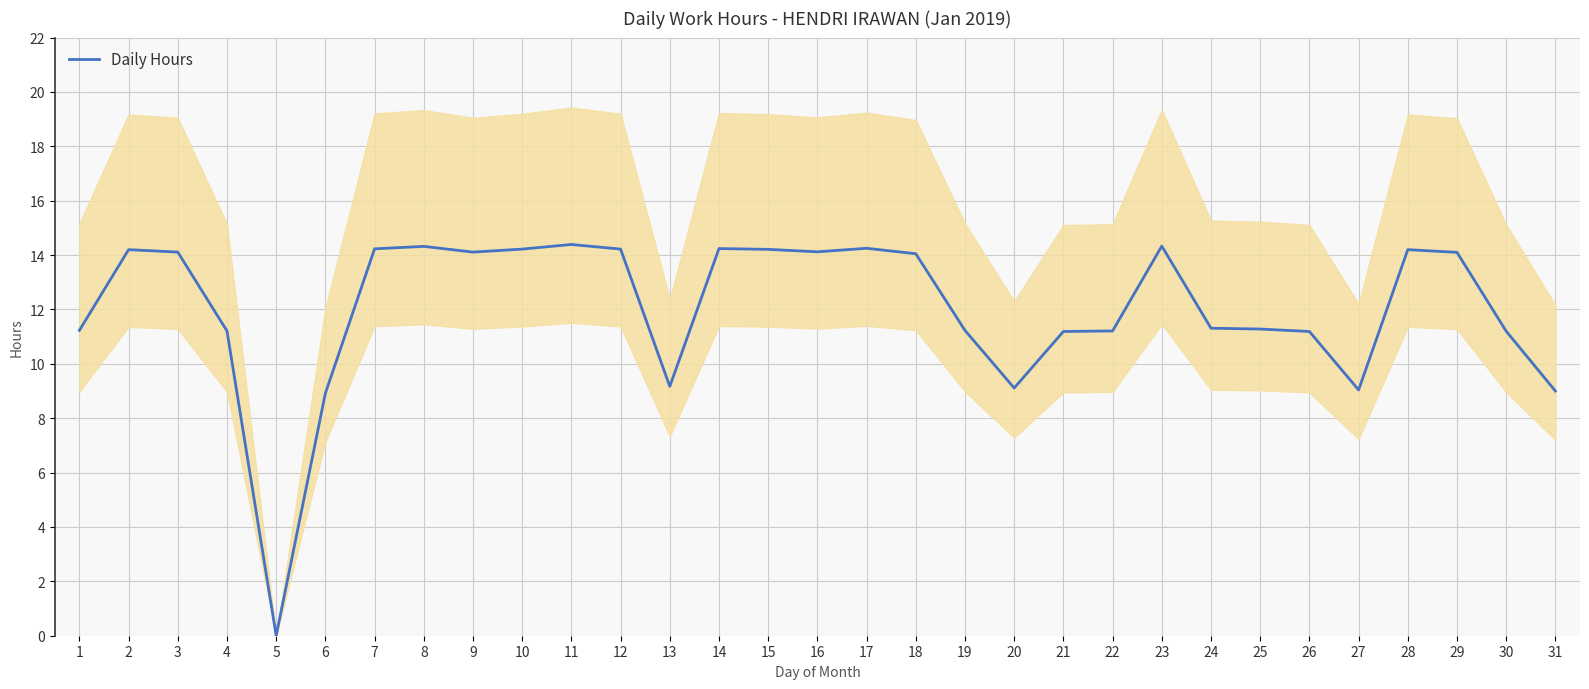

Between 29 and 22, which is larger?

29